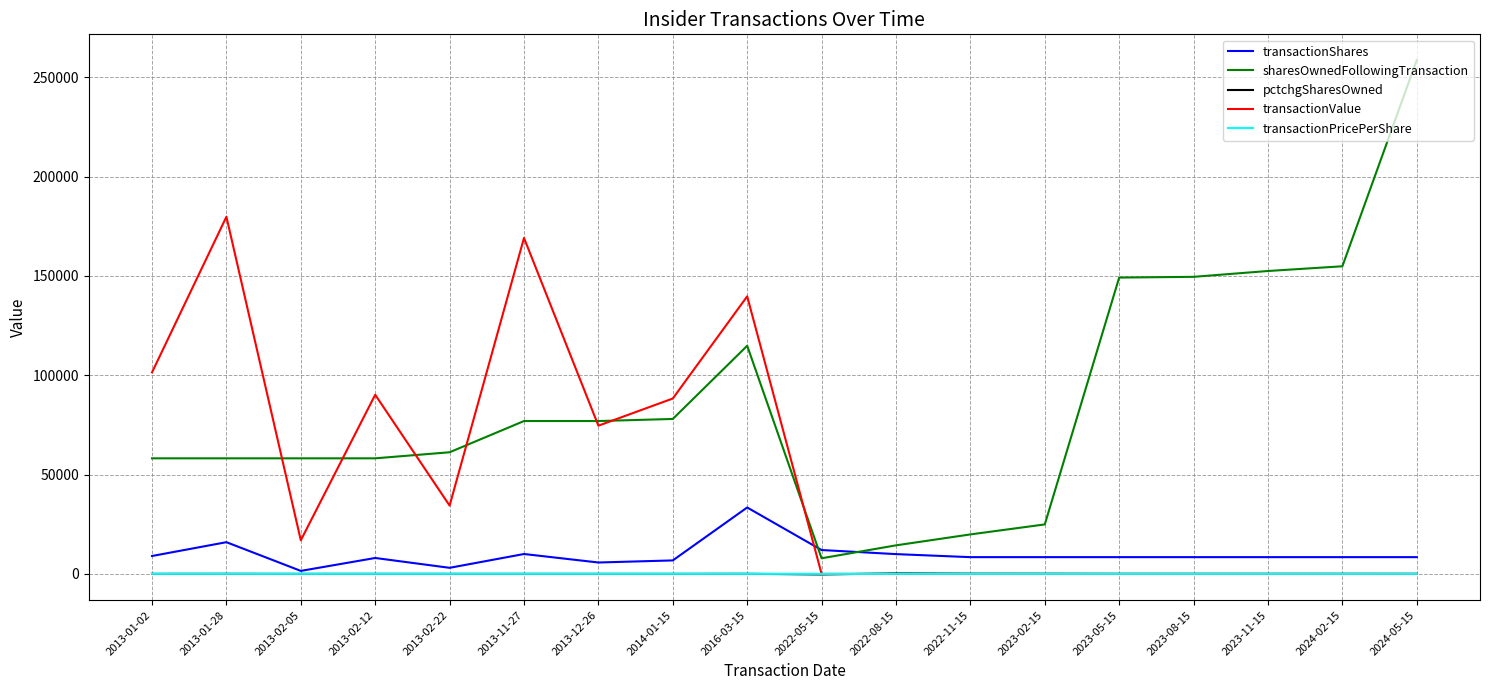

Which series changed the most between 2013-02-22 and 2022-11-15?

sharesOwnedFollowingTransaction